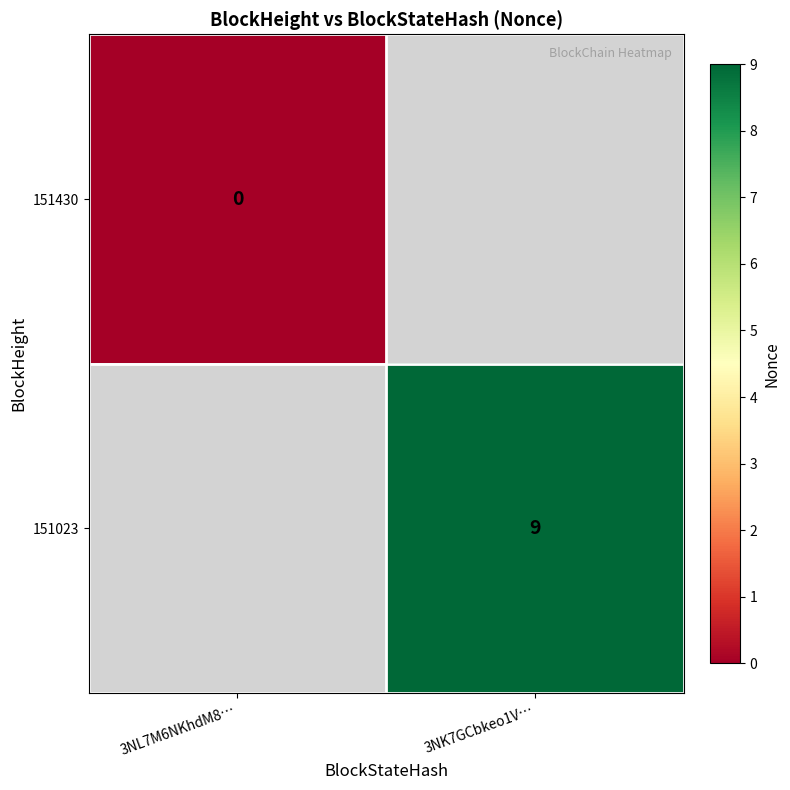

The value of 151023 at 3NK7GCbkeo1V… is 15. True or false?

False